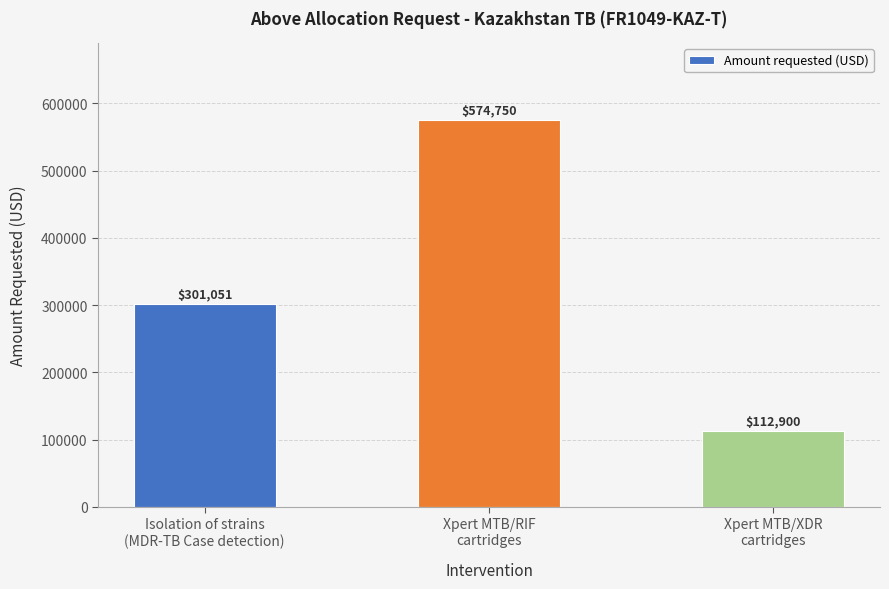

Reading left to right, extract all data points from this chart.

301051	574750	112900